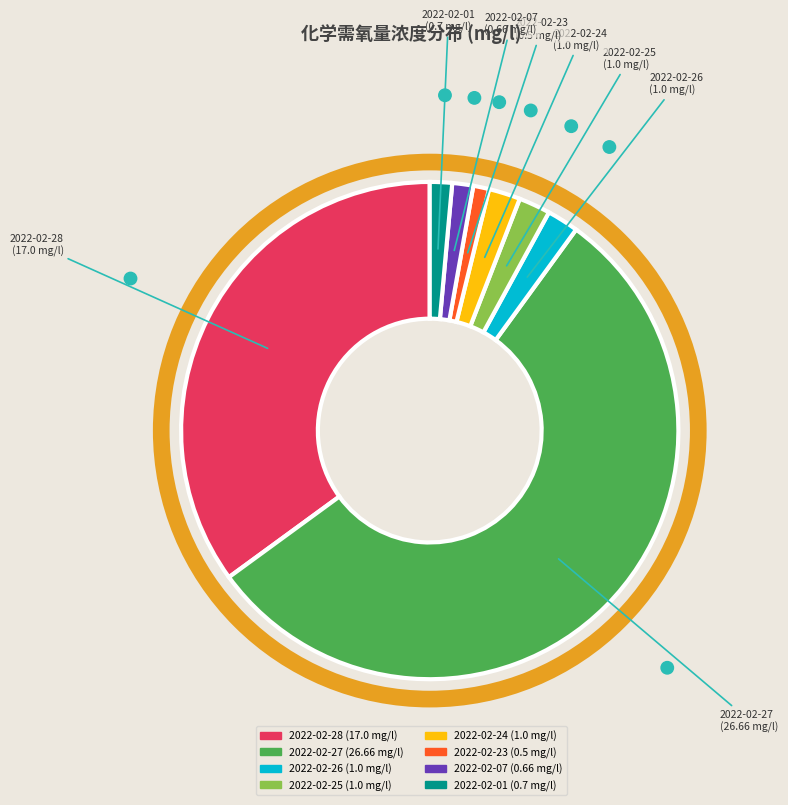

Between 2022-02-23 (0.5 mg/l) and 2022-02-28 (17.0 mg/l), which is larger?

2022-02-28 (17.0 mg/l)